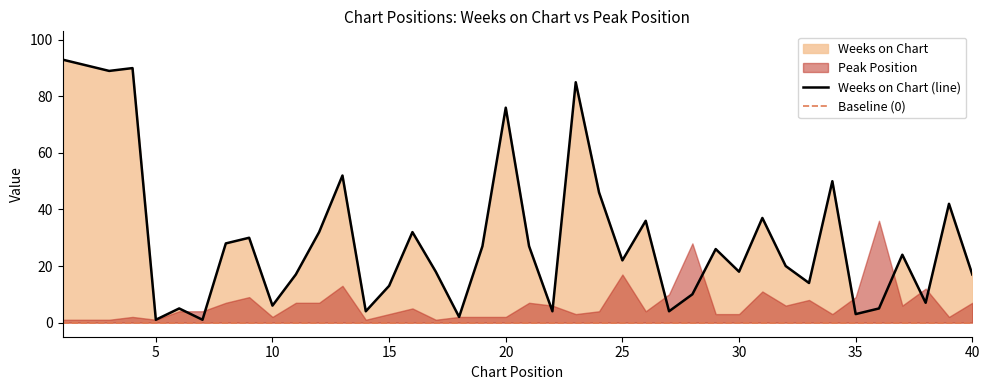

What is the difference between the values at 35 and 17?

15